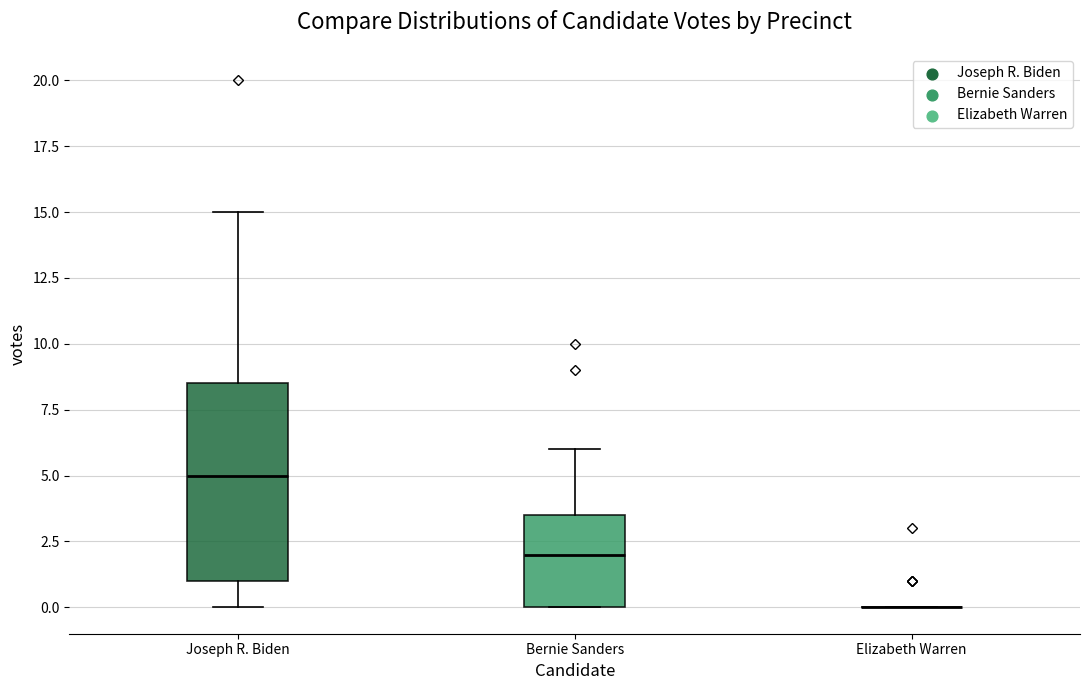

Reading left to right, transcribe this box plot: for each box, give where its median line is, the range the box spans, and where its two whiskers end, as read against the y-axis. The values are not printed on the chart, so give them approximately, as read against the axis.

Joseph R. Biden: median 5.0, box 1.0 to 8.5, whiskers 0.0 to 15.0
Bernie Sanders: median 2.0, box 0.0 to 3.5, whiskers 0.0 to 6.0
Elizabeth Warren: box collapsed to a line at 0.0, whiskers 0.0 to 0.0